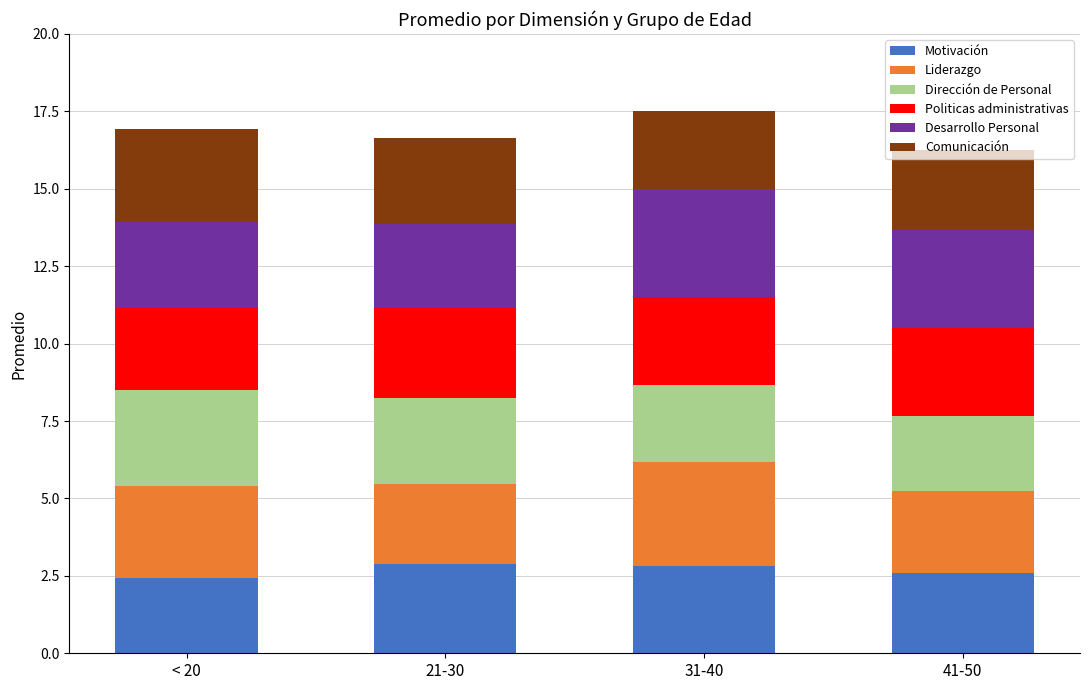

What is the minimum value for Motivación?

2.4